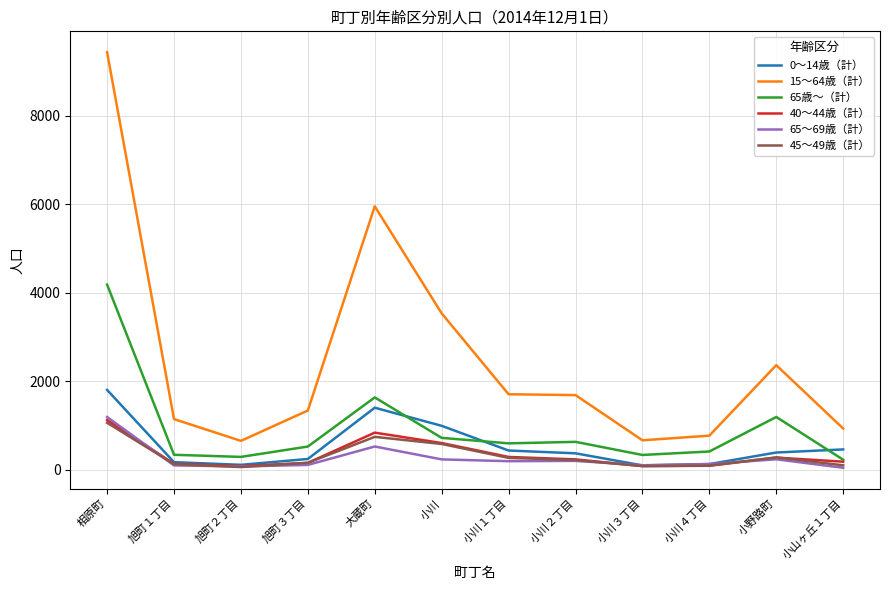

True or false: 45～49歳（計） and 15～64歳（計） intersect in this chart.

False